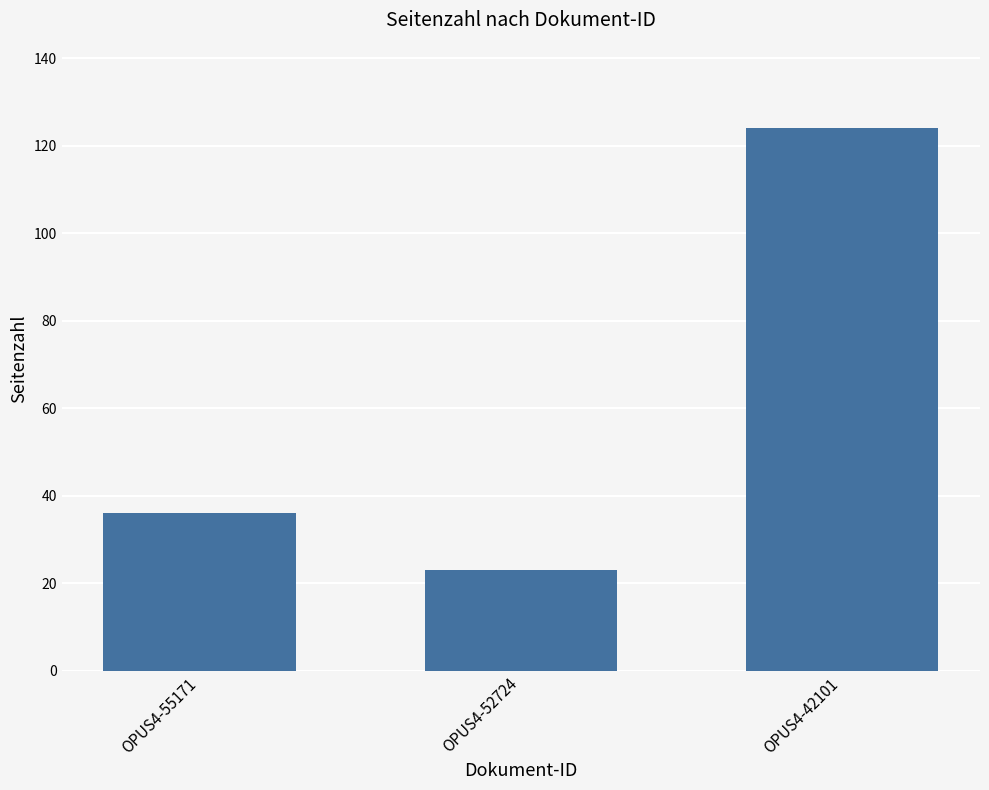

What is the minimum value shown in the chart?

23